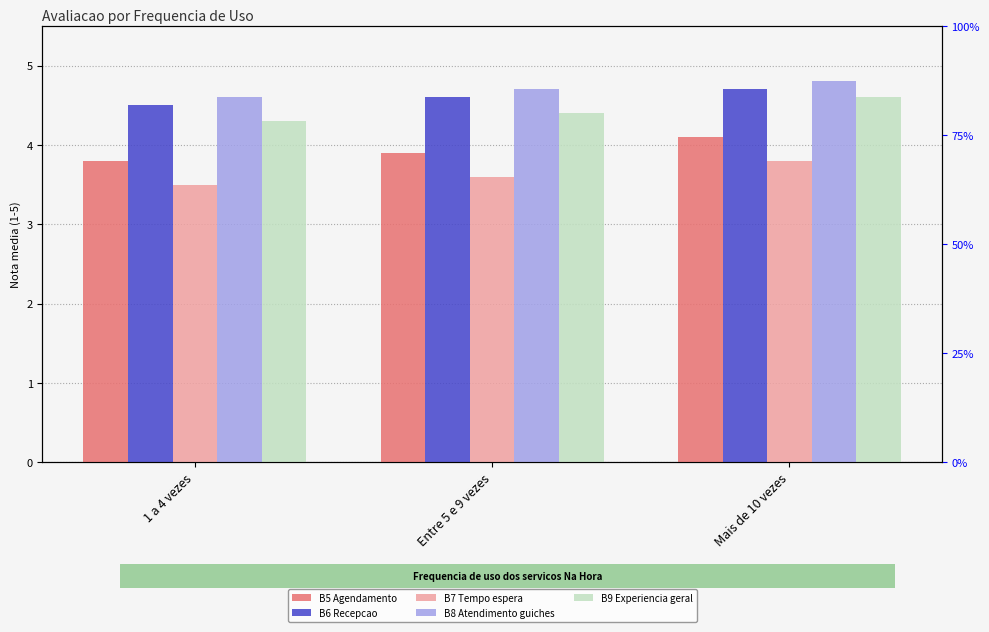

Are the bars horizontal?

No